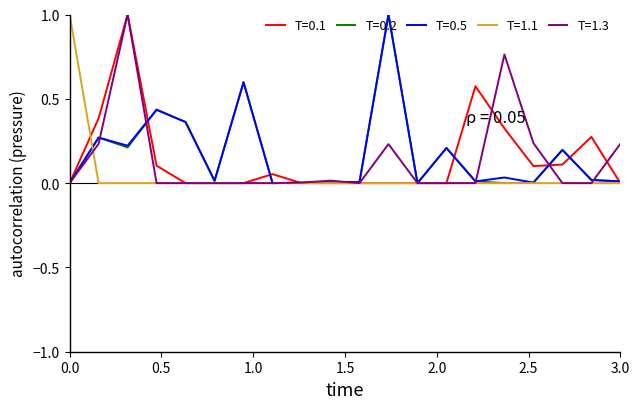

What is the maximum value shown in the chart?

1.0